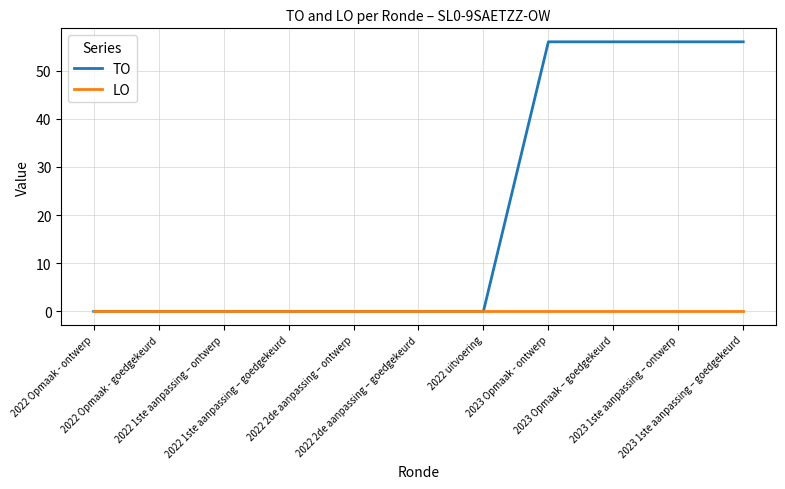

Does the chart have visible grid lines?

Yes